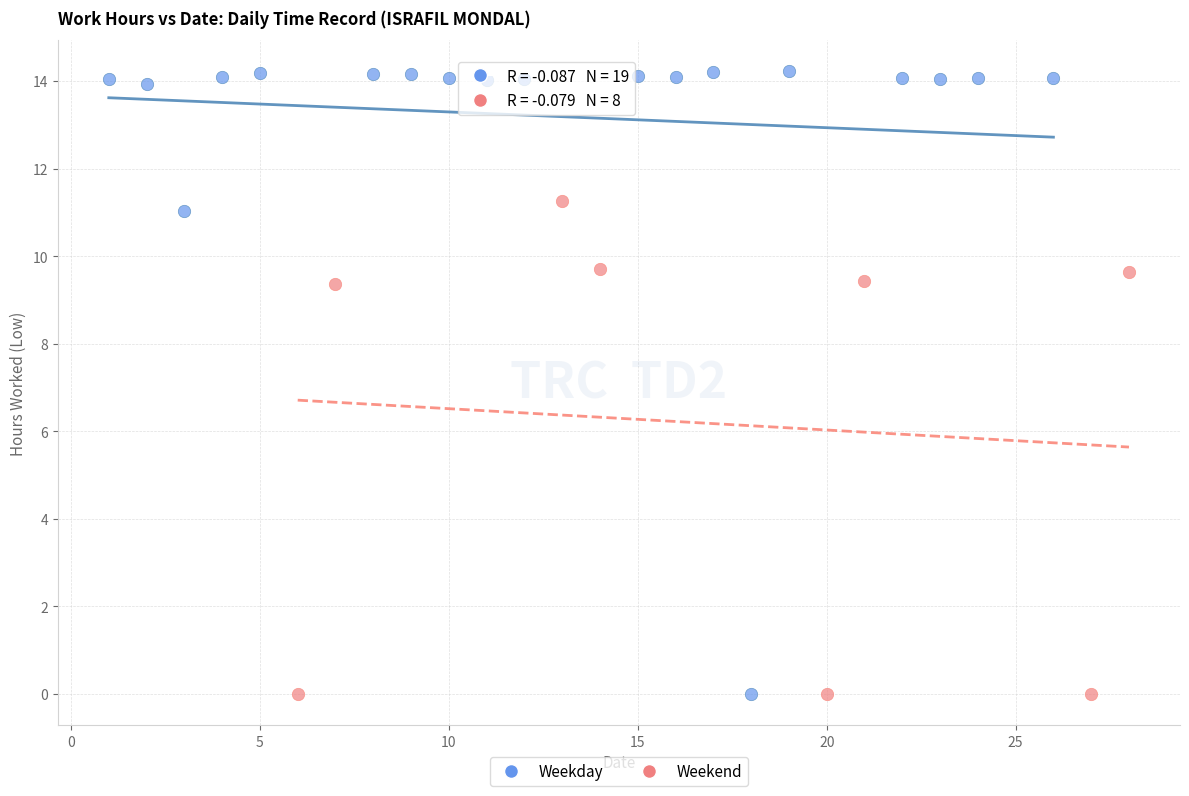

Which series contains the highest Y value?

Weekday